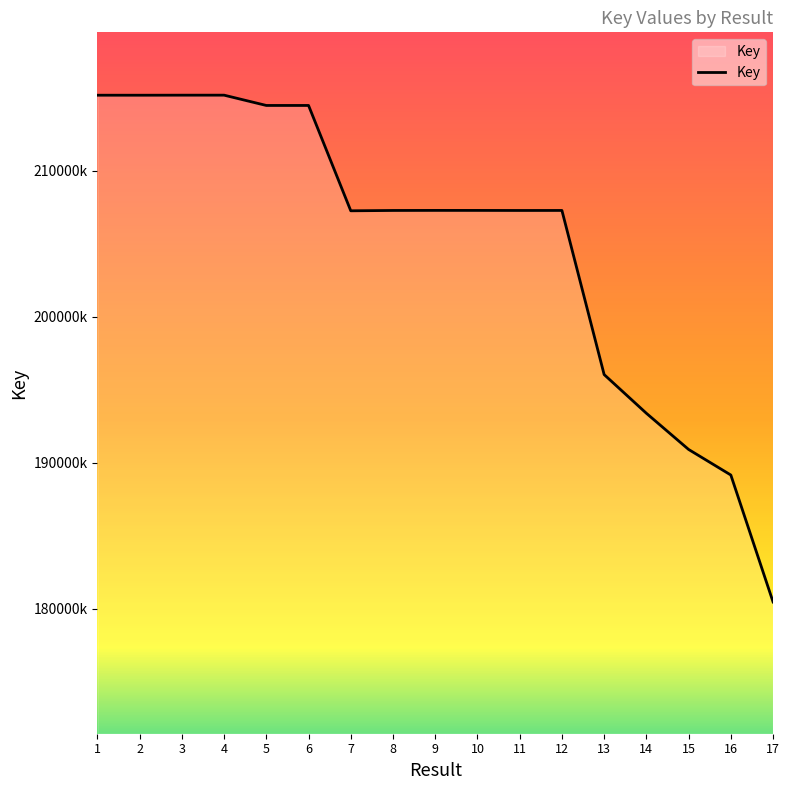

Is this an area chart (filled region under the line)?

Yes